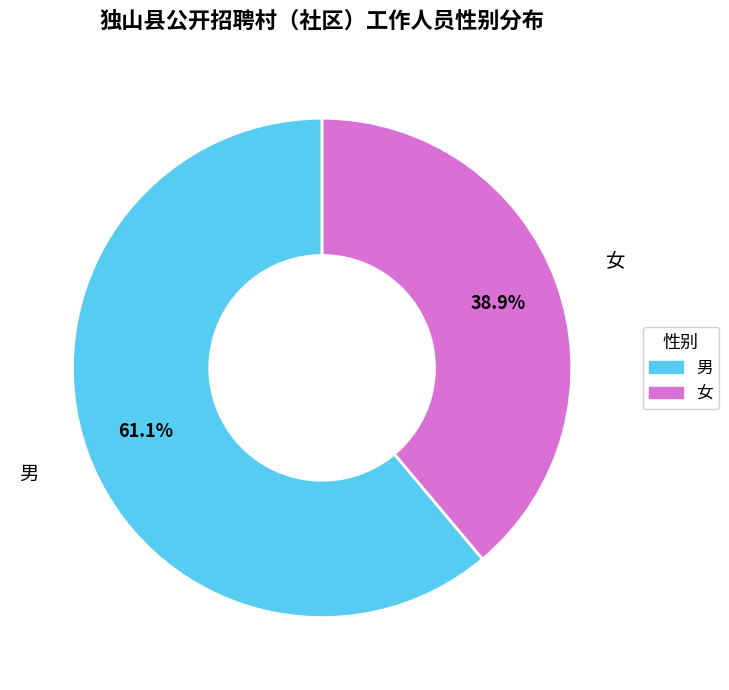

Is it true that 女 is 30% of the pie?

False